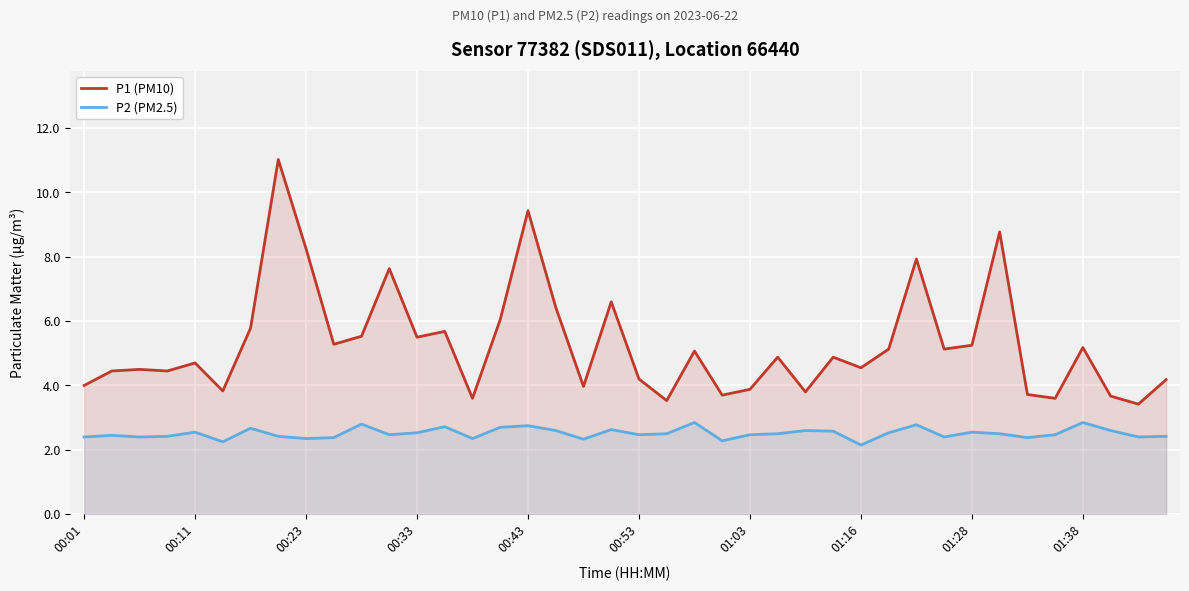

What is the sum of the P2 (PM2.5) values at 34 and 38?

4.8